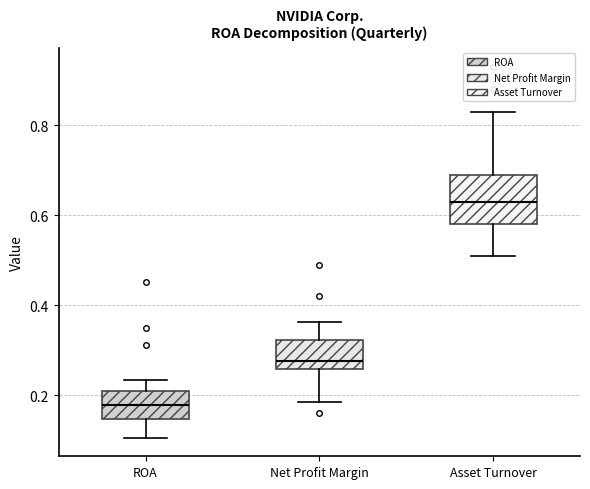

Reading left to right, read every box against the y-axis: the position of its median line, the range the box covers, and the ends of its whiskers. The values are not printed on the chart, so give them approximately, as read against the axis.

ROA: median 0.18, box 0.14 to 0.20, whiskers 0.10 to 0.24
Net Profit Margin: median 0.28, box 0.26 to 0.32, whiskers 0.18 to 0.36
Asset Turnover: median 0.64, box 0.58 to 0.70, whiskers 0.52 to 0.84